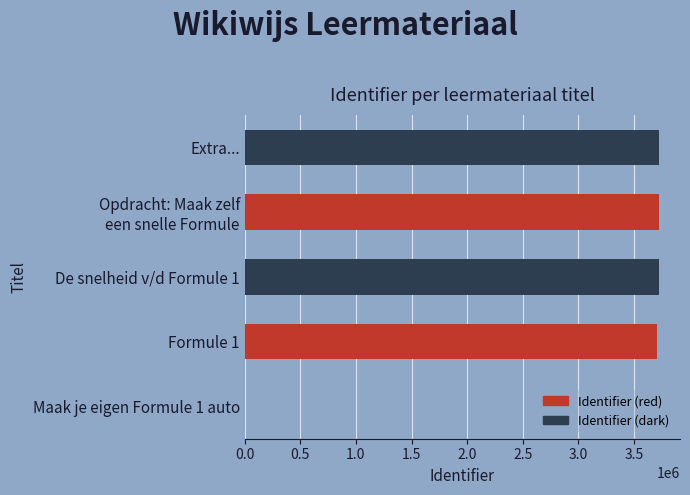

What is the ratio of the value at De snelheid v/d Formule 1 to the value at Extra...?

1.0